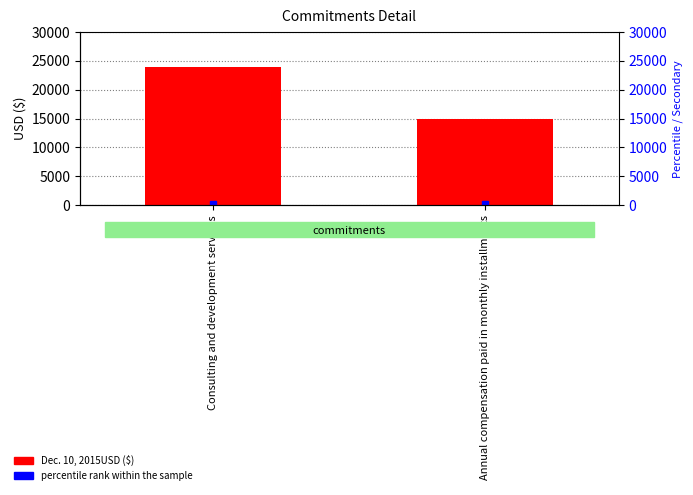

Read the value at Consulting and development services.

24000